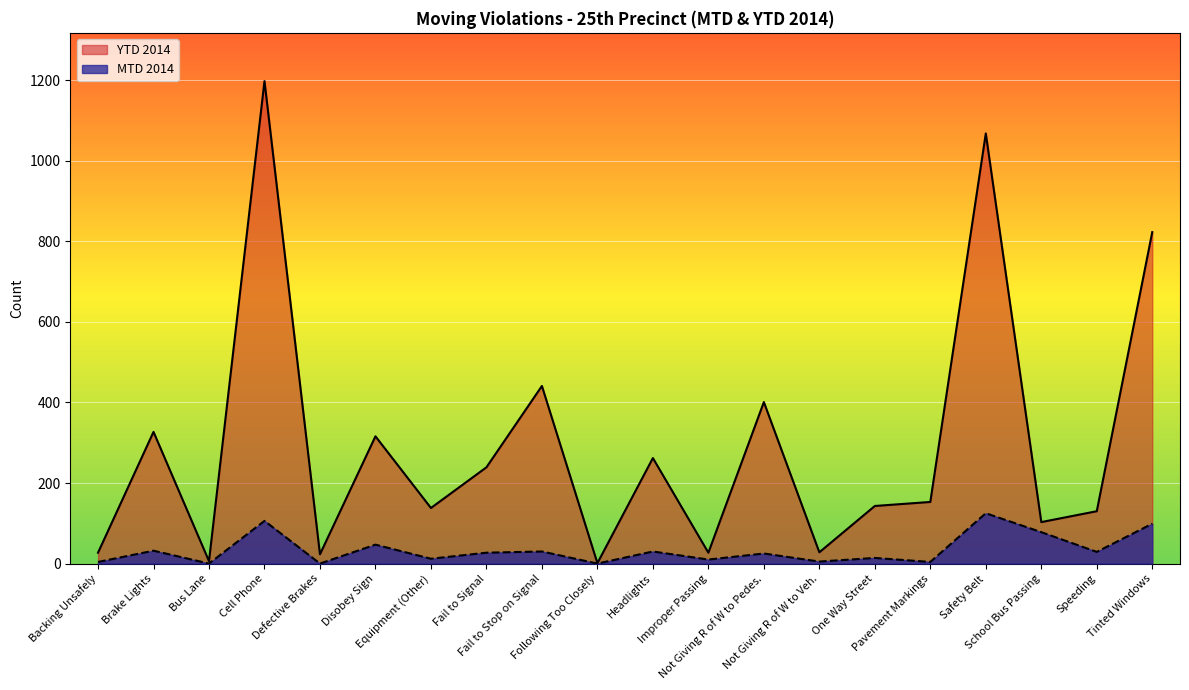

How many values in the YTD 2014 series are below 153?

10